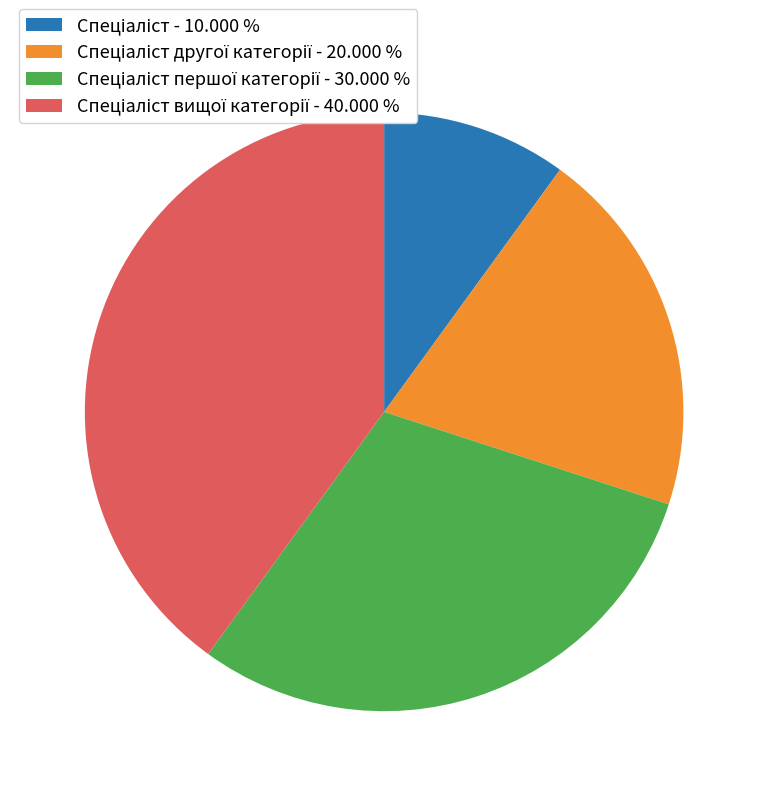

Does any single category account for the majority?

No